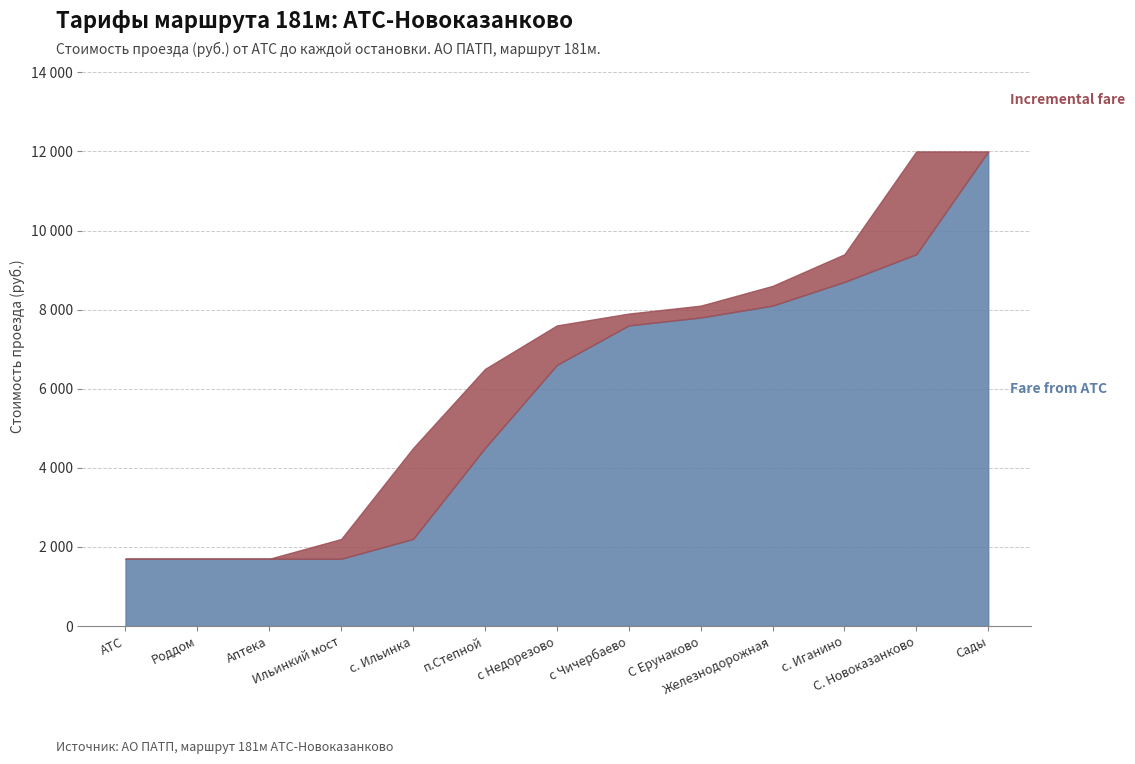

How many values in the Fare from АТС series exceed 6600?

6